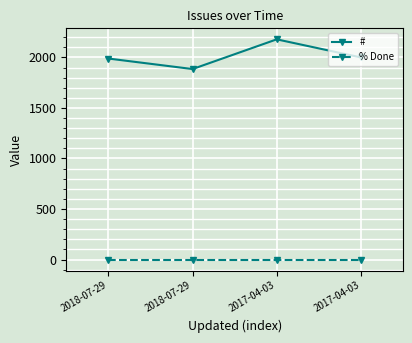

List the labels in order of # value, largest first.

2017-04-03, 2017-04-03, 2018-07-29, 2018-07-29